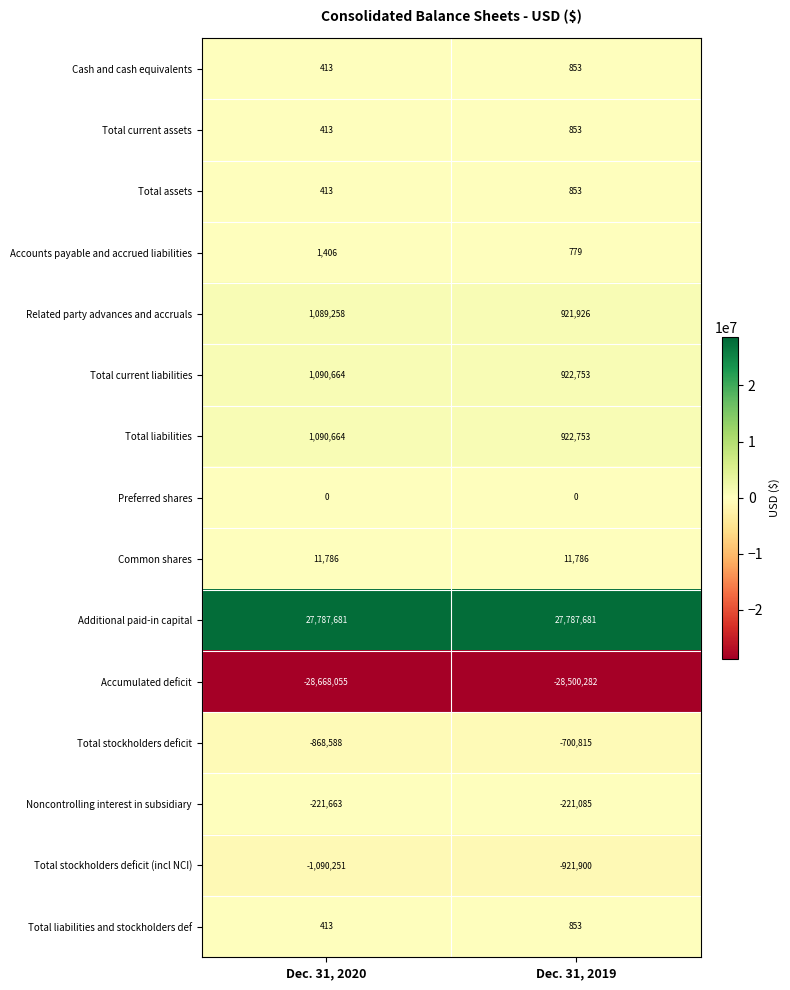

What is the sum of all Total current assets values?

1266